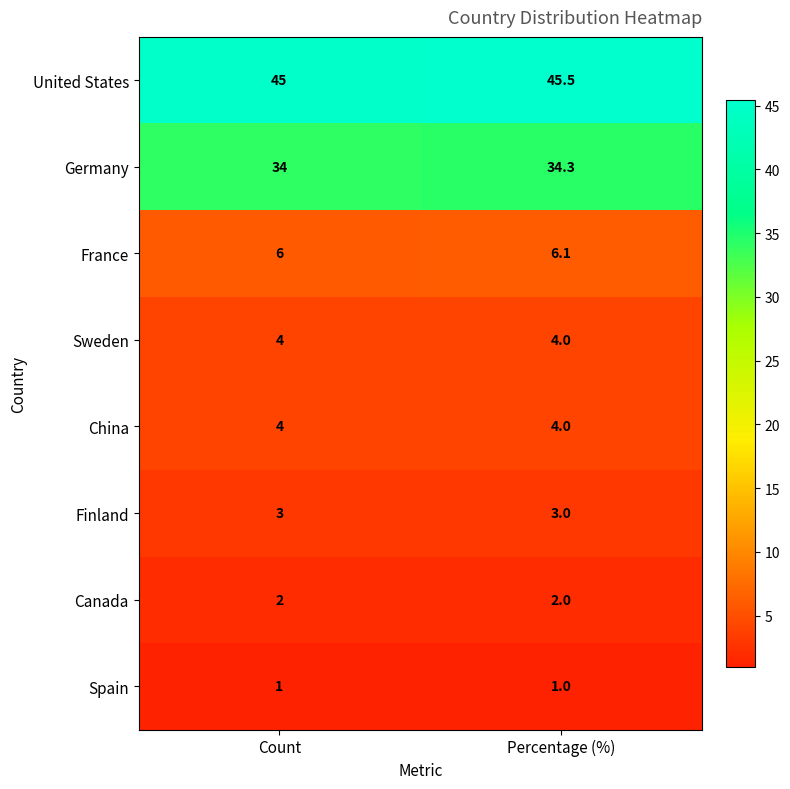

What is the maximum value for China?

4.0